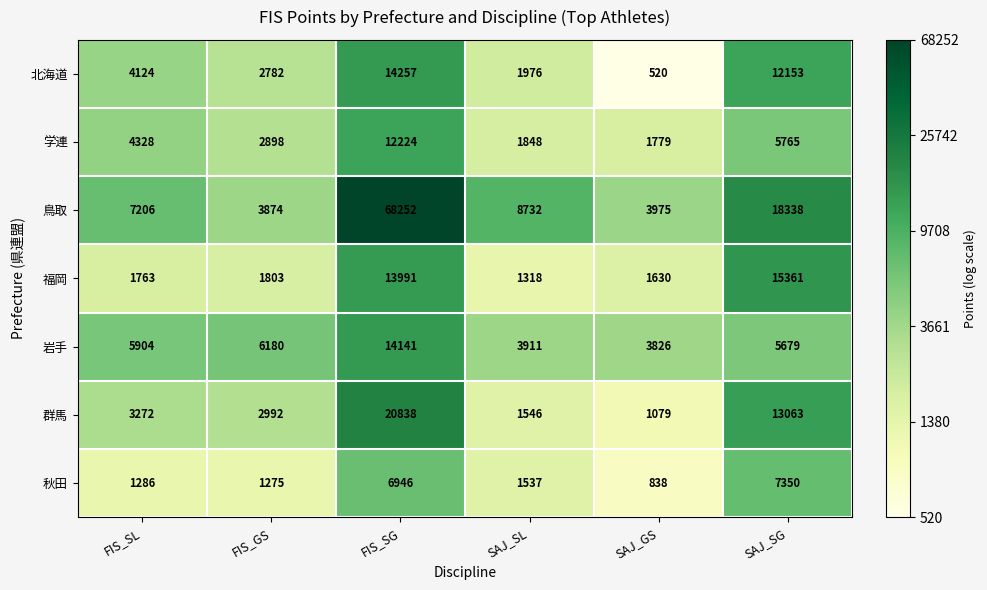

At which category does the chart reach its peak across all series?

FIS_SG